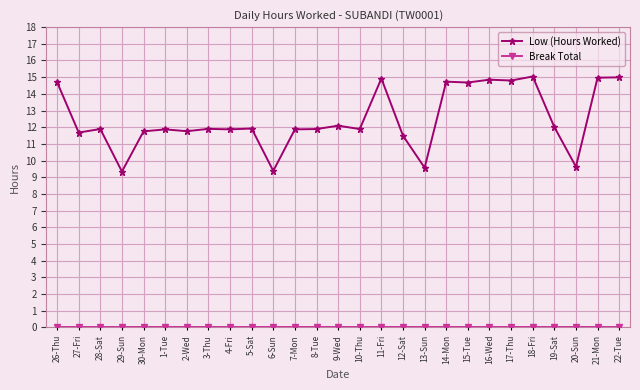

At which label does Low (Hours Worked) first exceed 11?

26-Thu